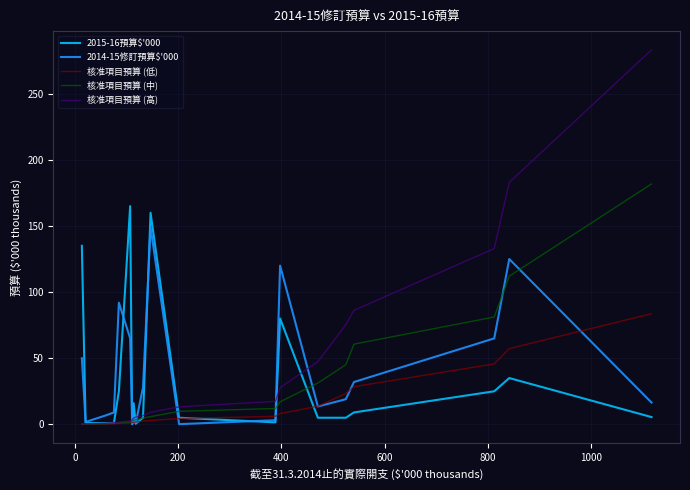

How many lines are shown in the chart?

5